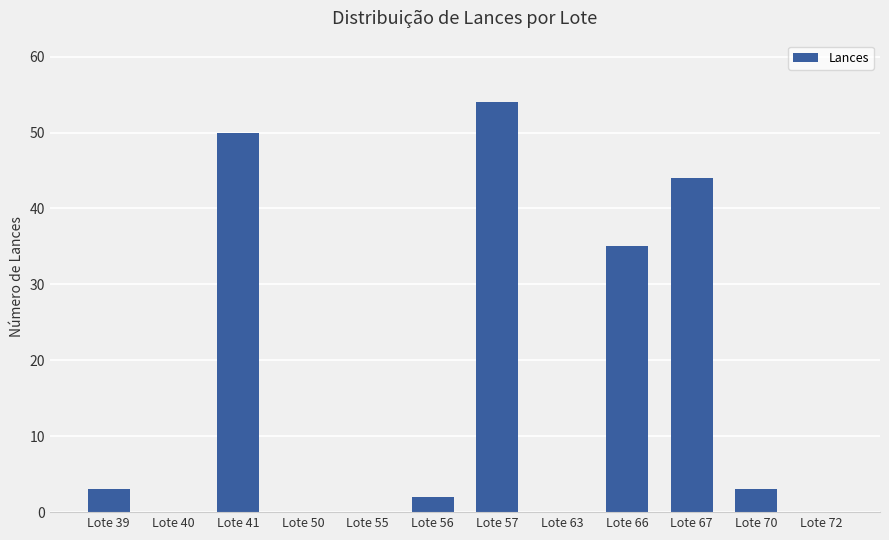

Where is the data nearest to the value 27?

Lote 66